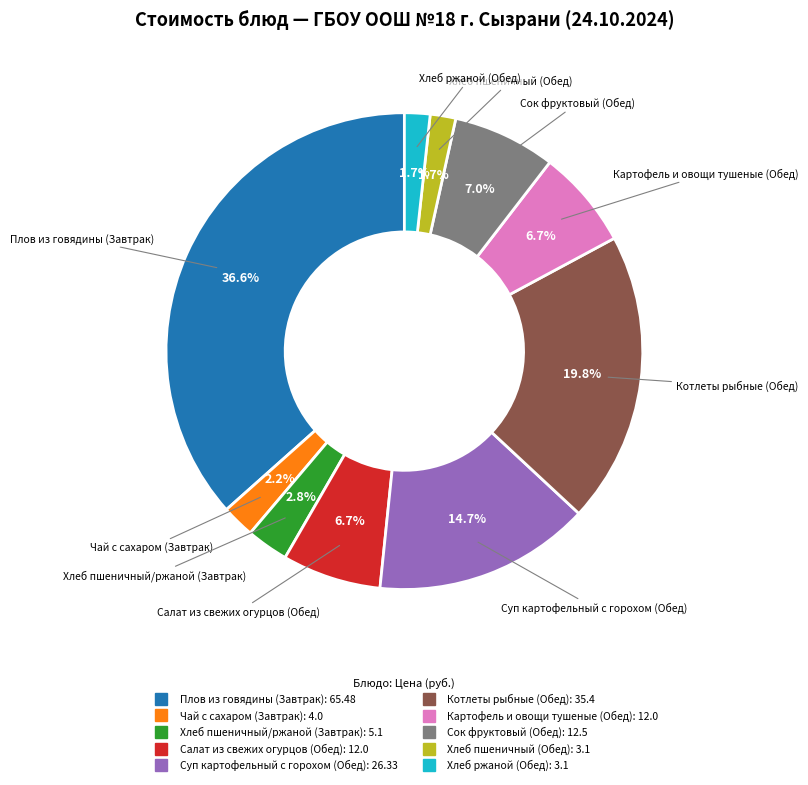

True or false: Чай с сахаром (Завтрак) accounts for 2% of the total.

True